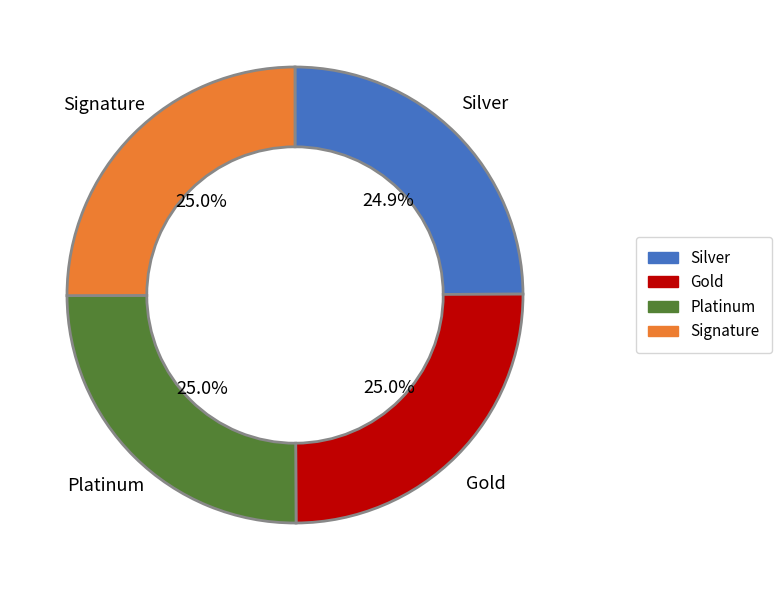

Does any single category account for the majority?

No